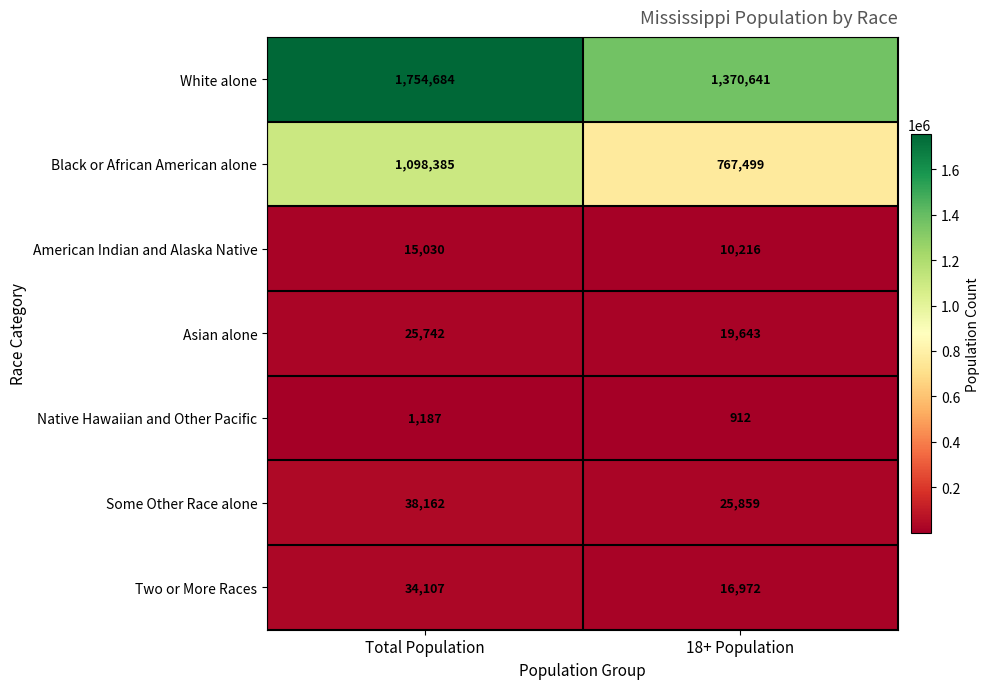

How many categories are shown in the chart?

2